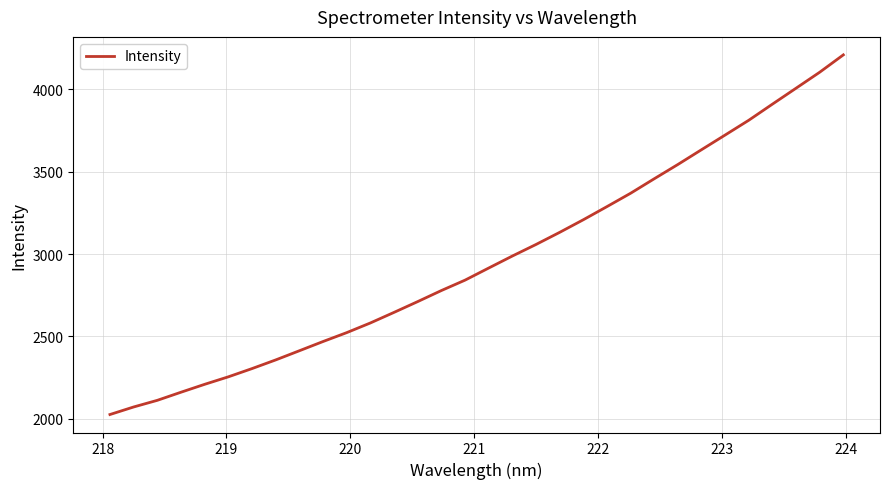

What is the maximum value shown in the chart?

4209.7